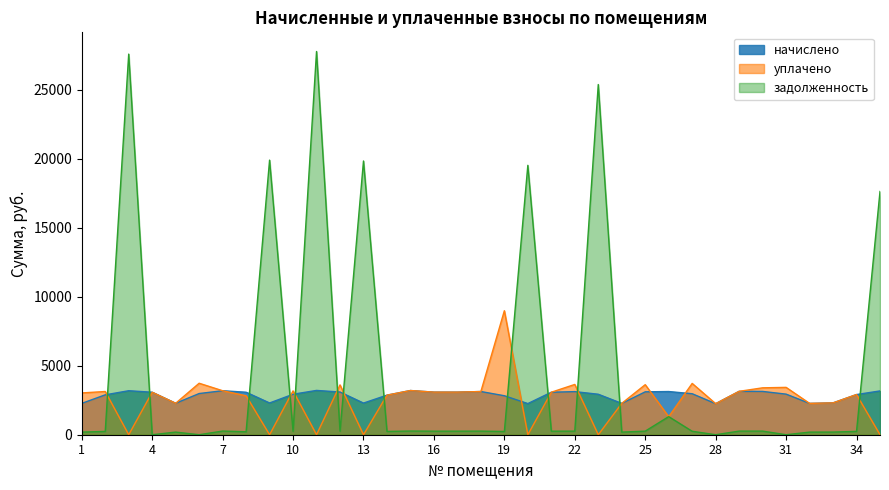

How many data points in задолженность are above 257?

18